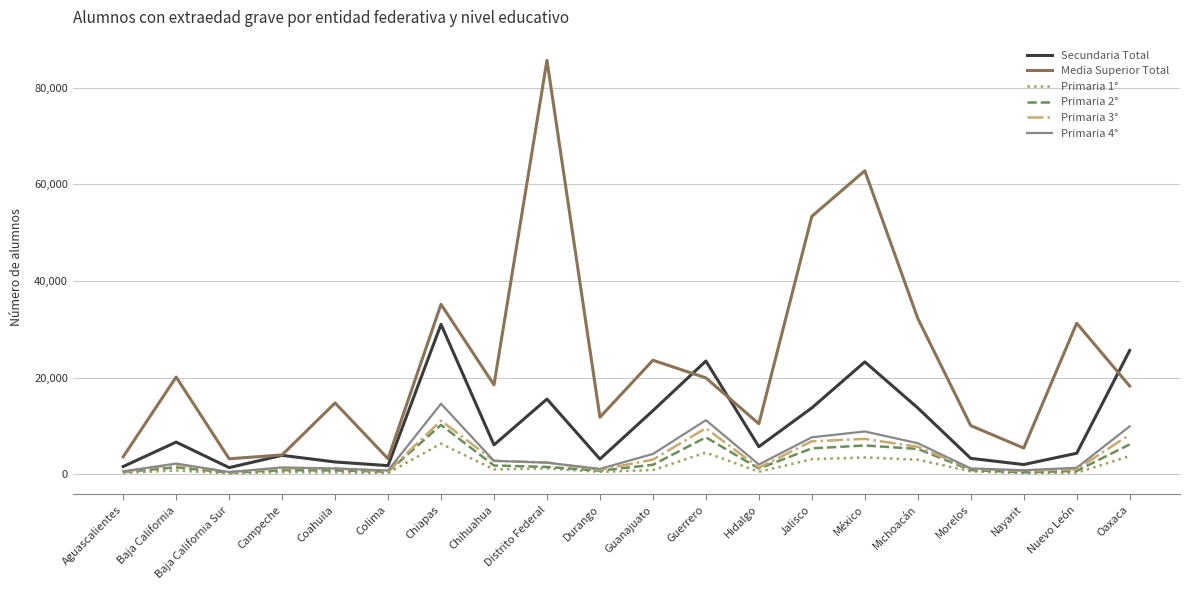

How many categories are shown in the chart?

20